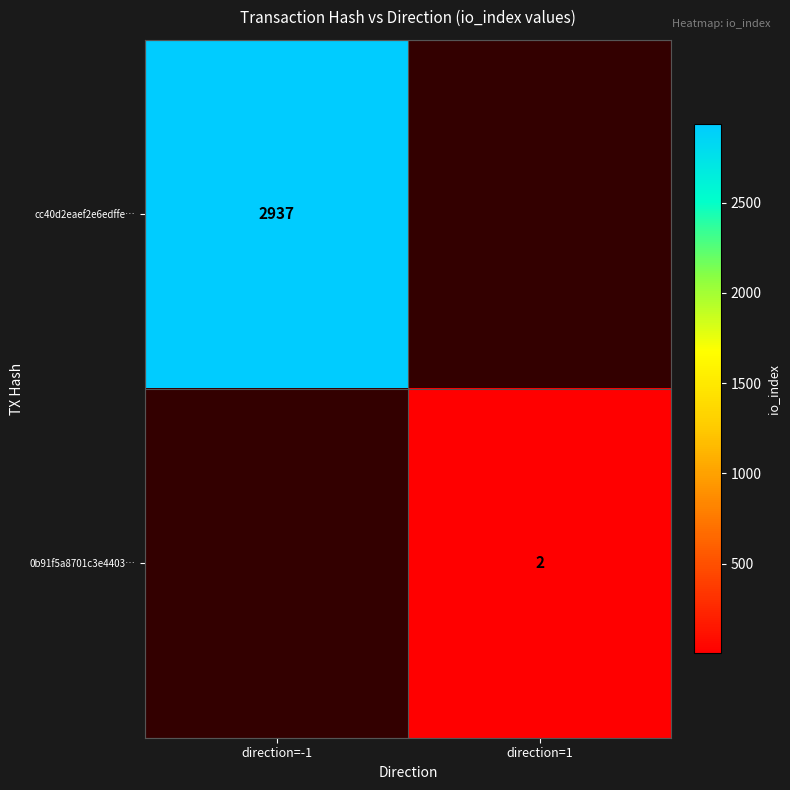

True or false: 0b91f5a8701c3e4403… has a value of 1 at direction=1.

False